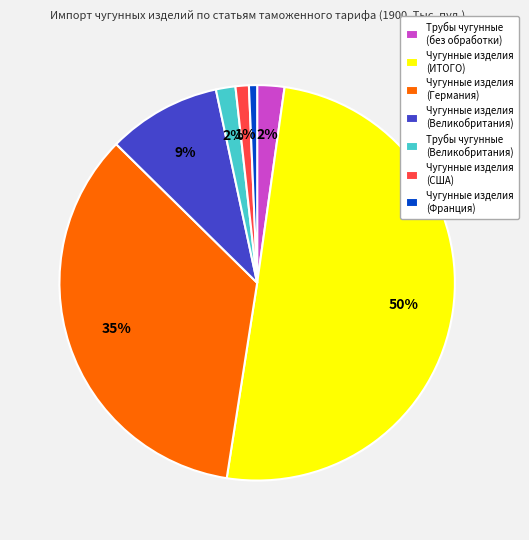

Which slice represents more than half of the pie?

Чугунные изделия (ИТОГО)